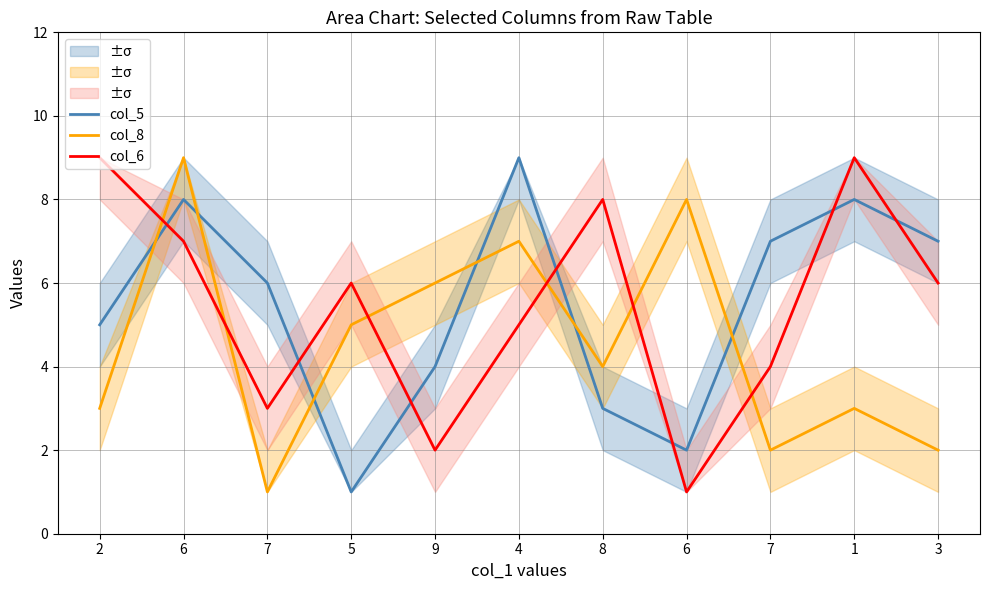

What is the smallest value displayed?

1